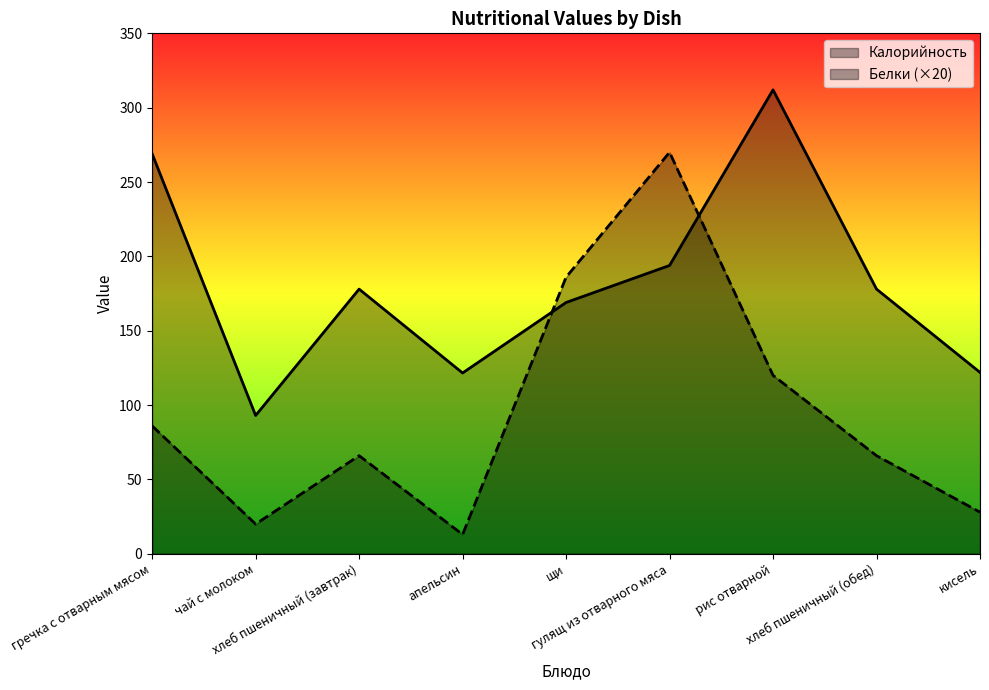

How many data points in Белки (×20) are above 66?

4